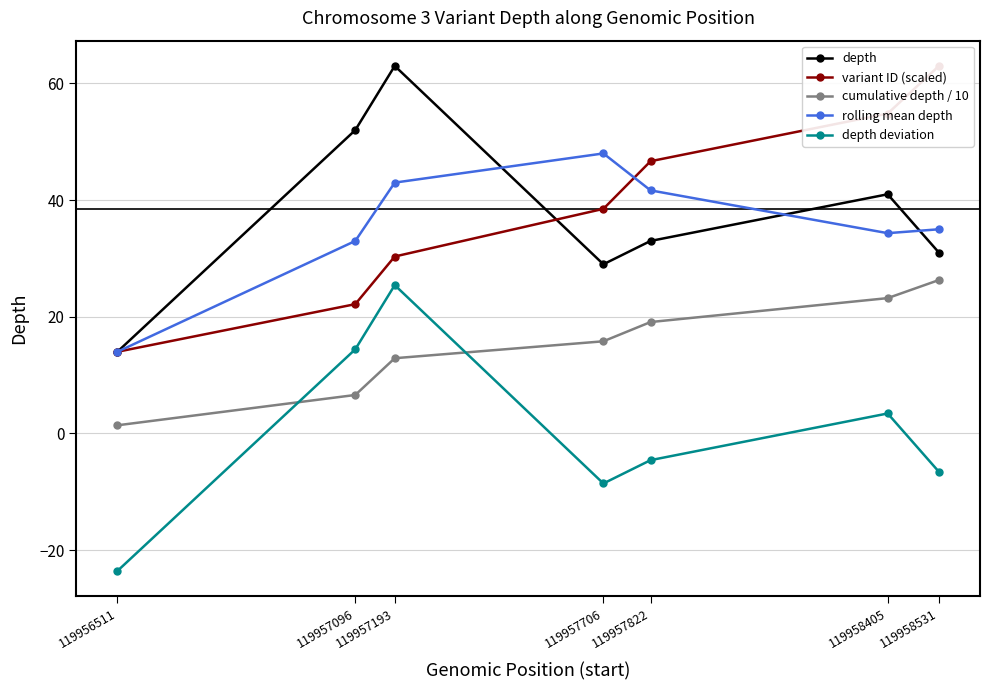

At which category is the sum across all series the highest?

119957193